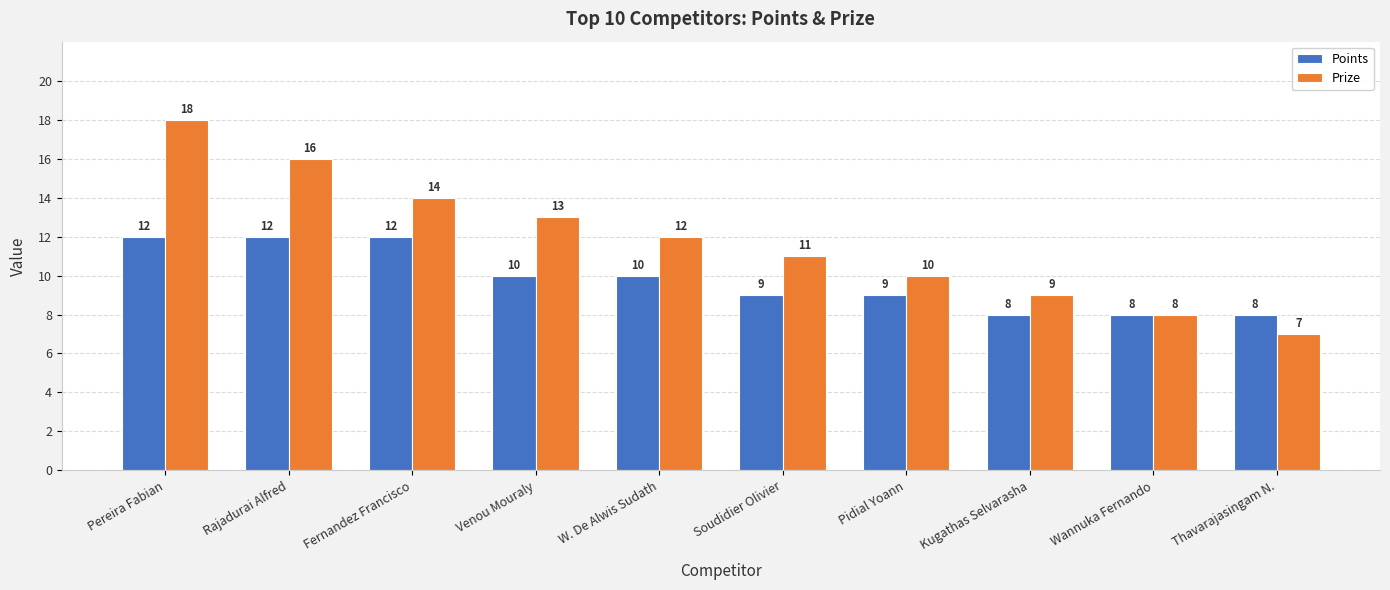

What is the greatest value displayed?

18